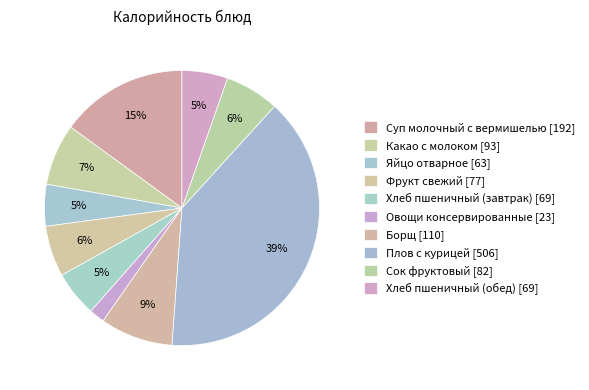

To the nearest percent, what is the difference between the Суп молочный с вермишелью and Какао с молоком slice percentages?

8%